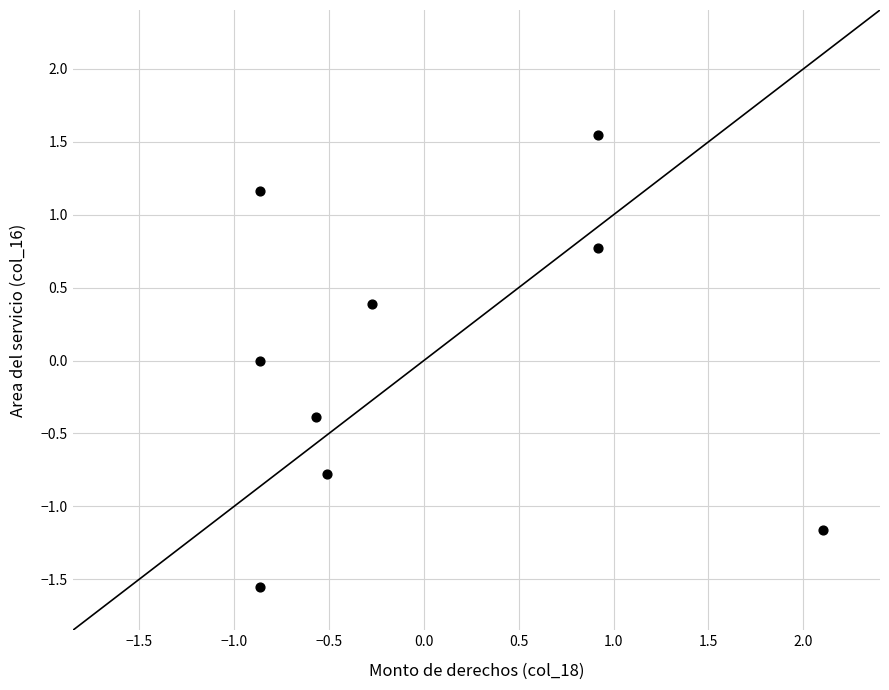

What is the range of Y values (max minus min)?

3.1